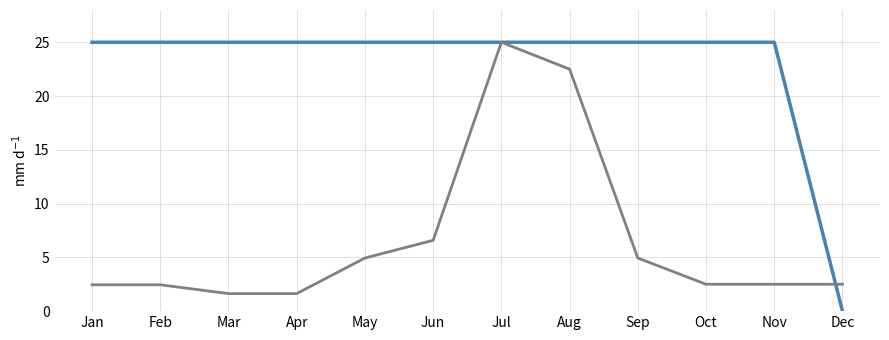

At which category does the chart reach its minimum across all series?

Dec